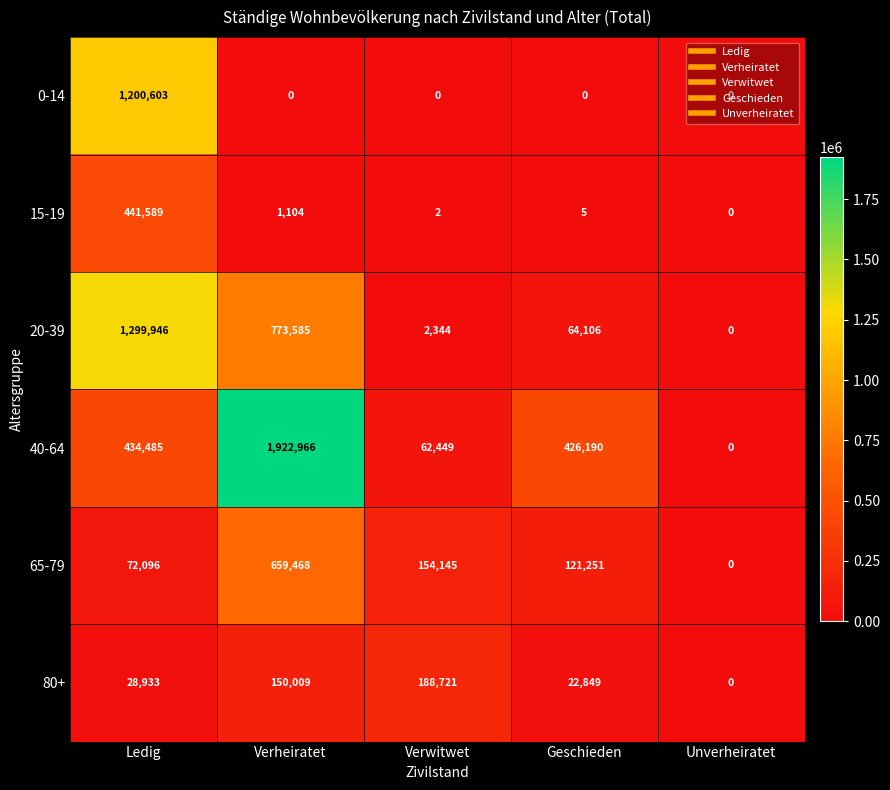

What is the highest value of the 80+ series?

188721